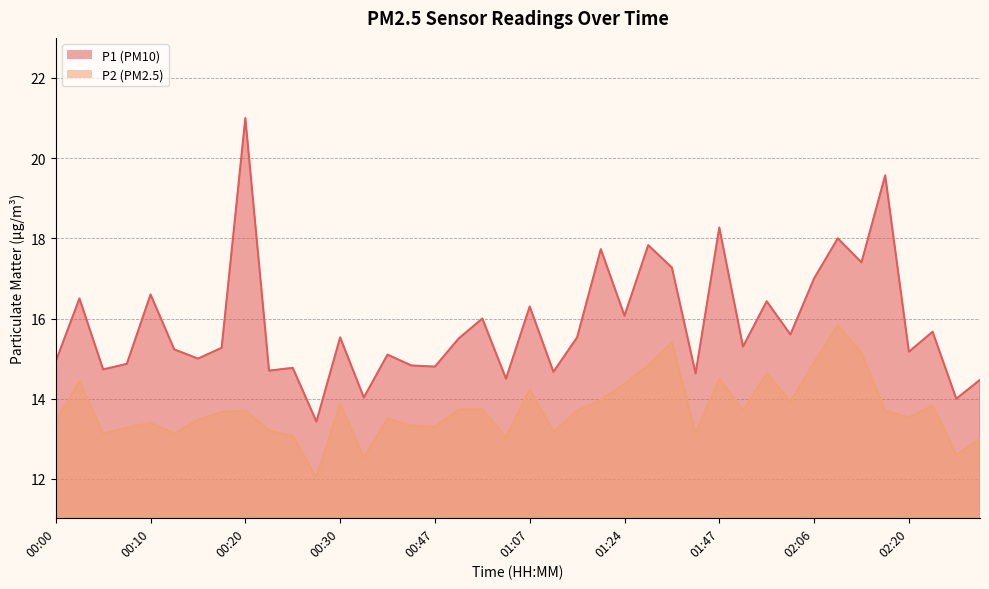

At which category does P1 reach its first local valley?

00:05